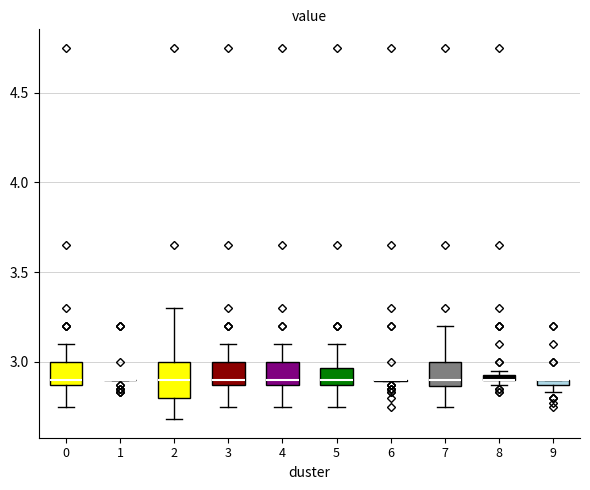

Which box is the tallest, from its lower edge to its upper edge?

2